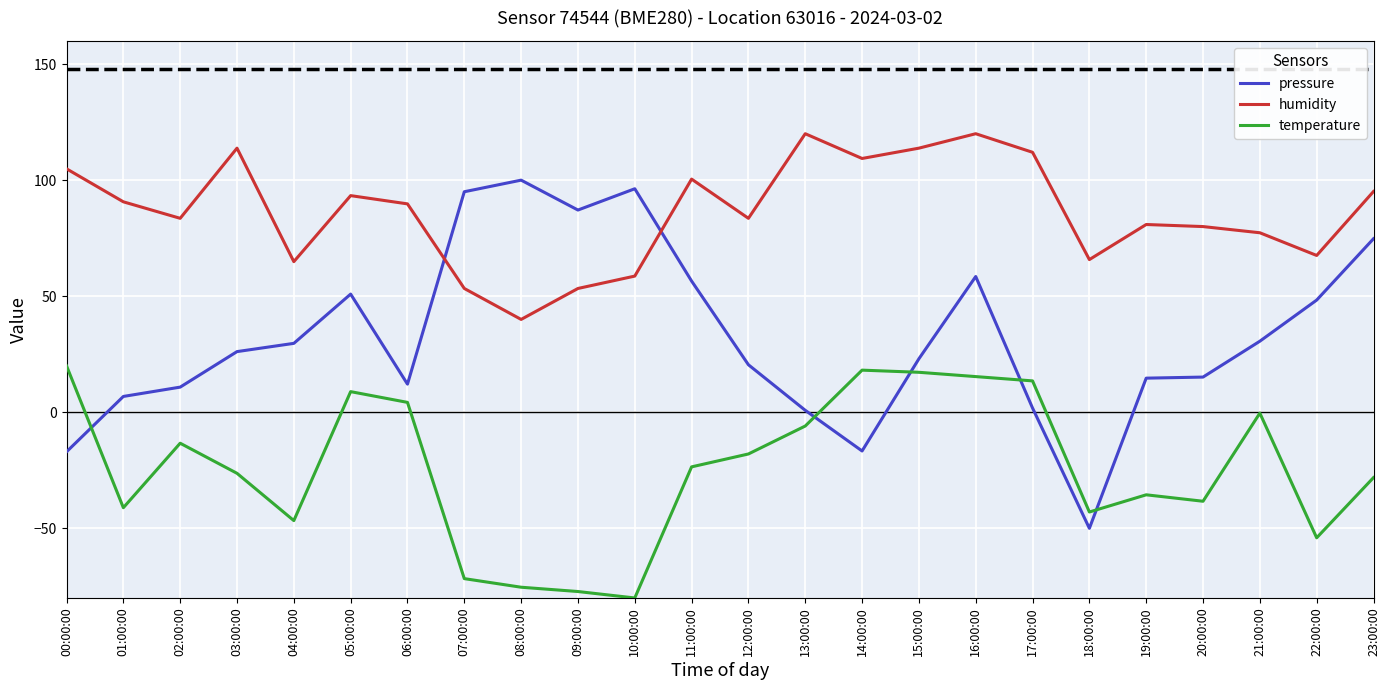

Rank the series by their maximum value, from lowest to highest.

temperature, pressure, humidity